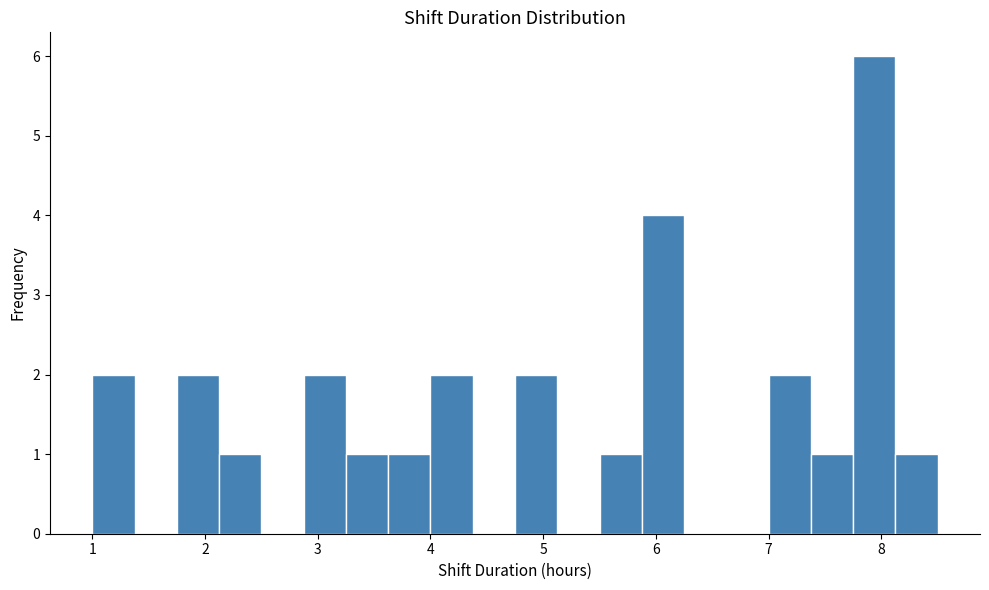

Read against the x-axis, roughly where is the centre of the tallest bar?

7.9